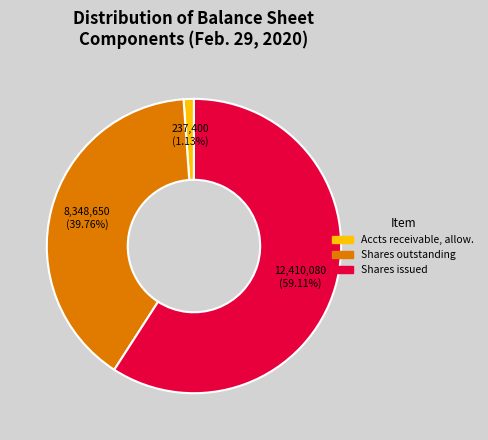

Does any single category account for the majority?

Yes